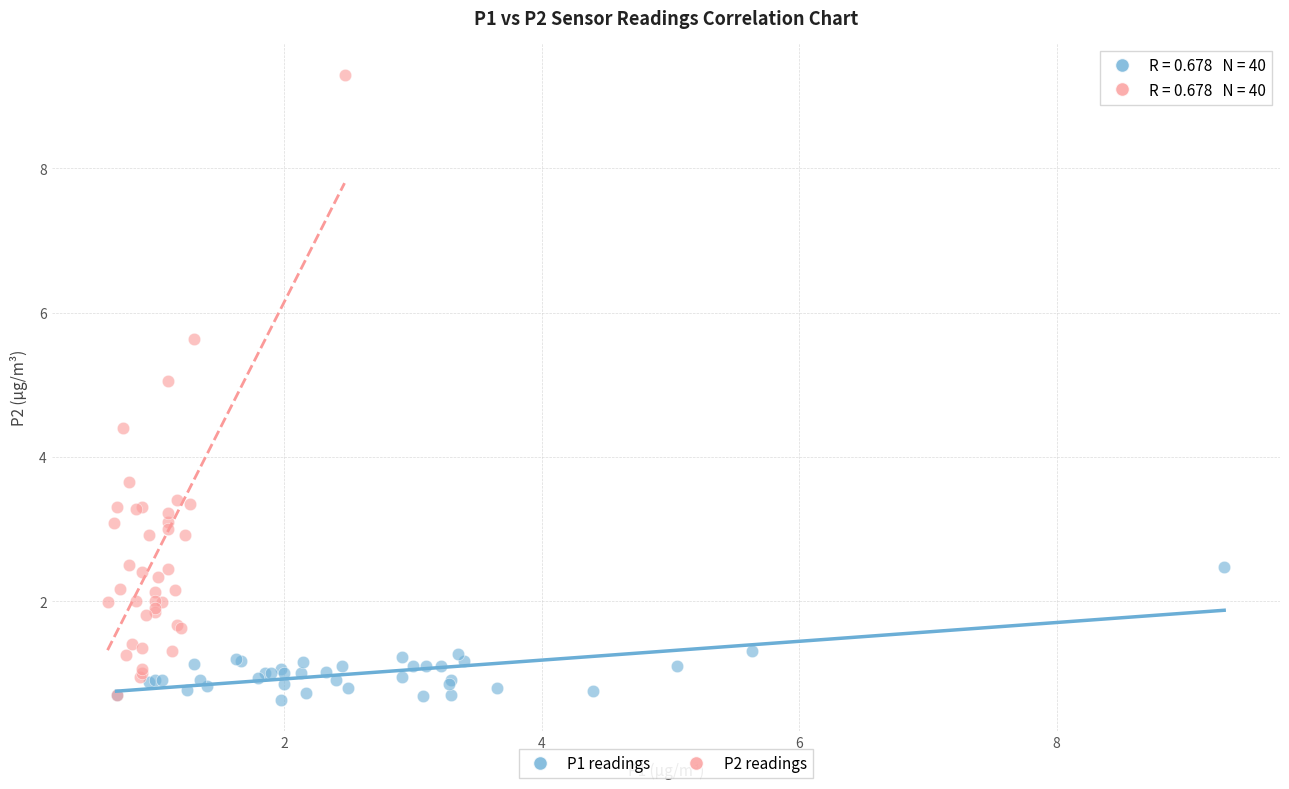

Which series has the largest Y range (max minus min)?

P2 readings